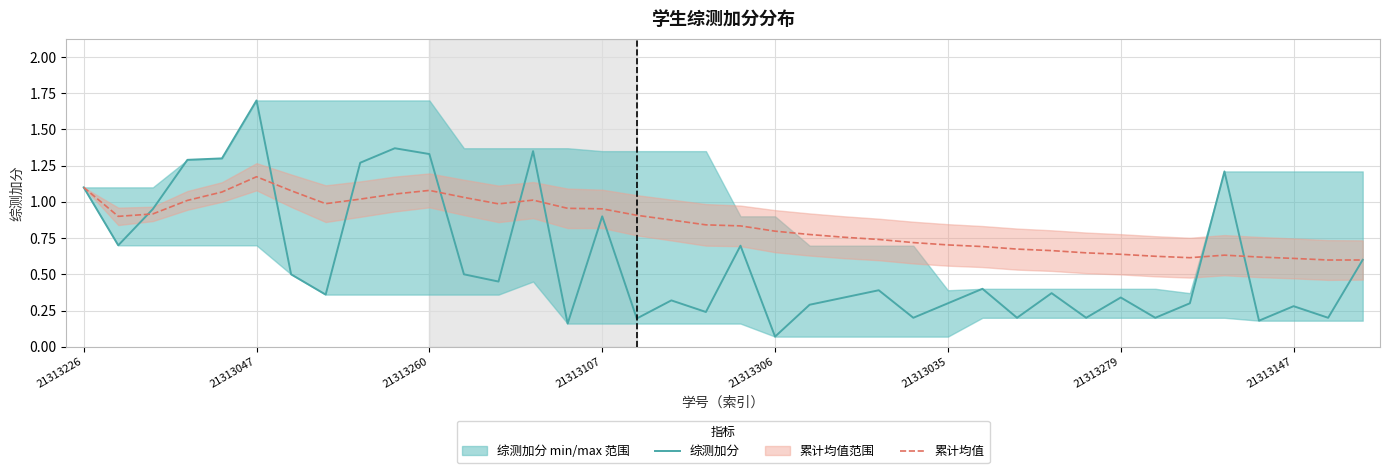

At which label does 综测加分 reach its peak?

21313047